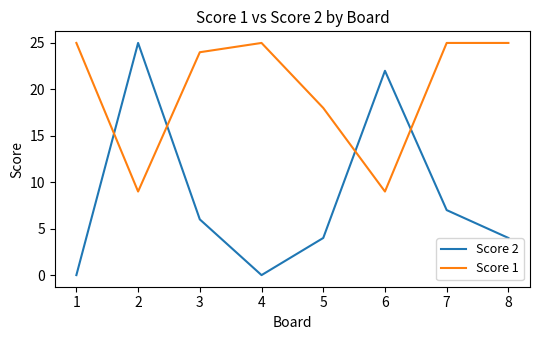

What is the average value of the Score 1 series?

20